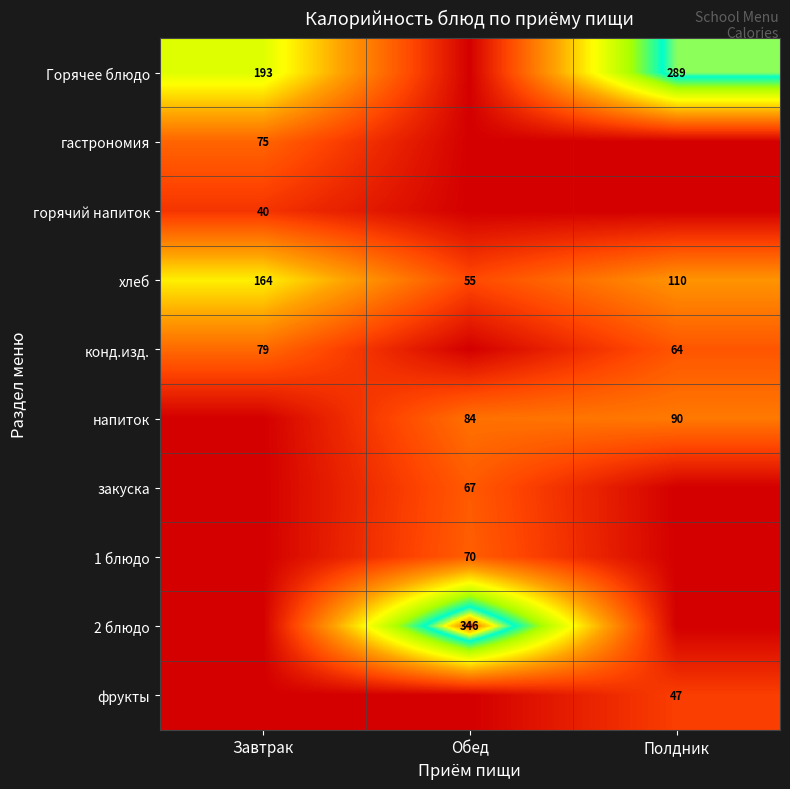

At which category is the sum across all series the highest?

Обед